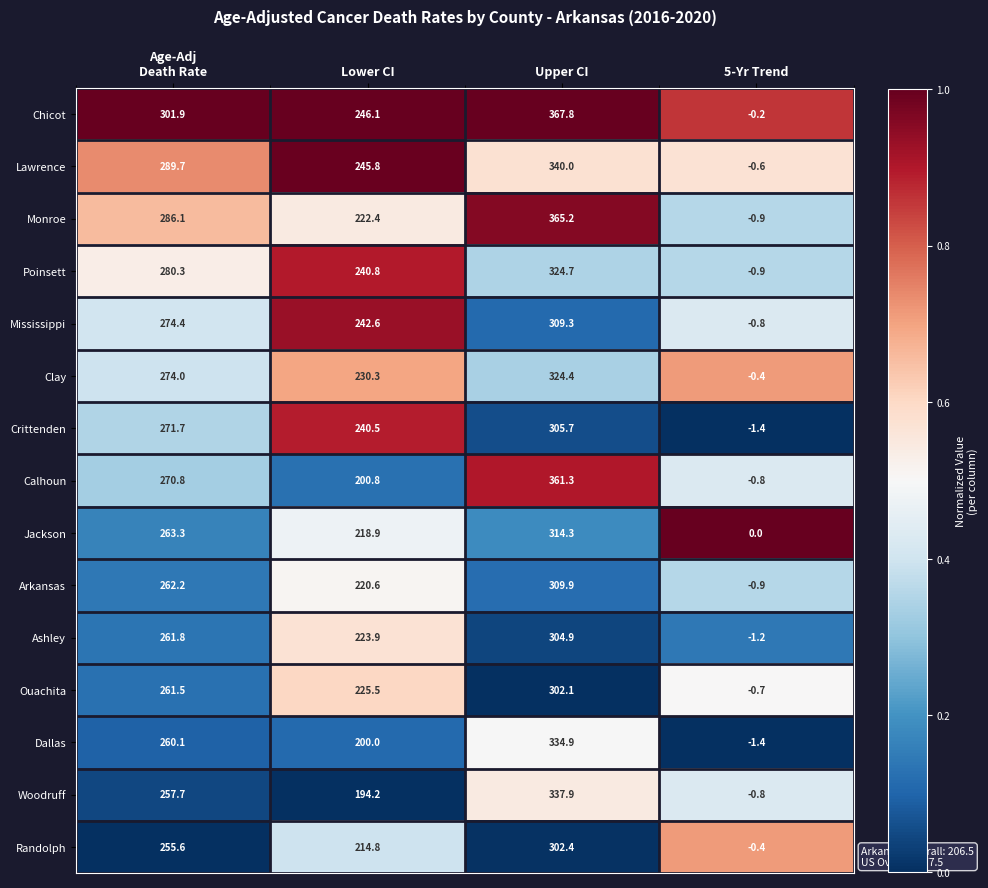

The value of Dallas at 5-Yr Trend is -2.5. True or false?

False